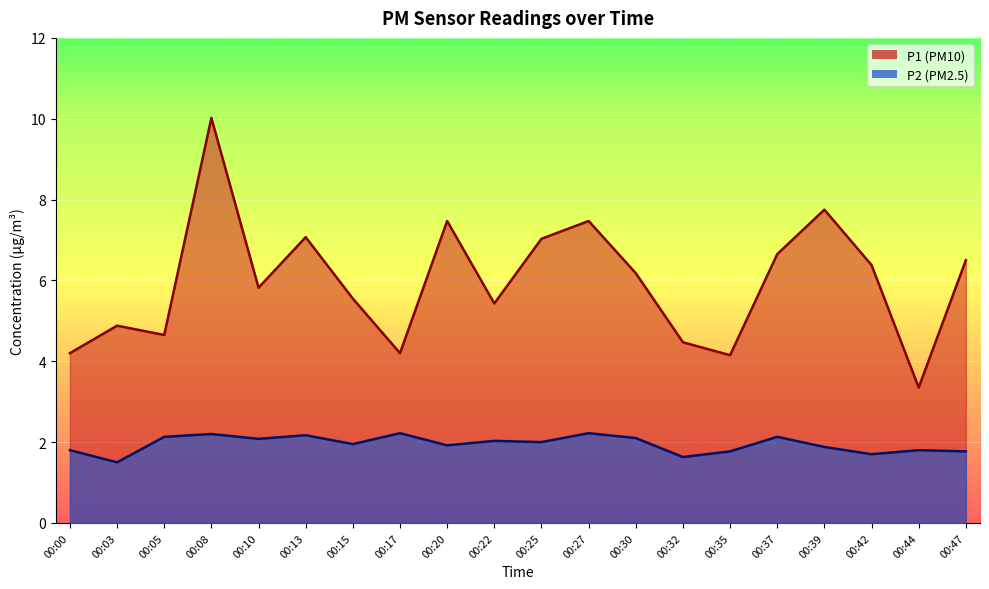

What is the maximum value shown in the chart?

10.0